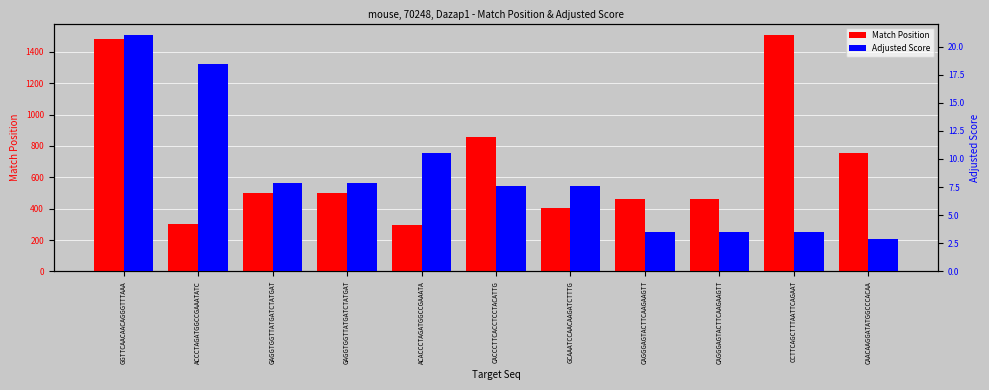

What is the spread (max minus min) of values at GAGGTGGTTATGATCTATGAT?

489.1